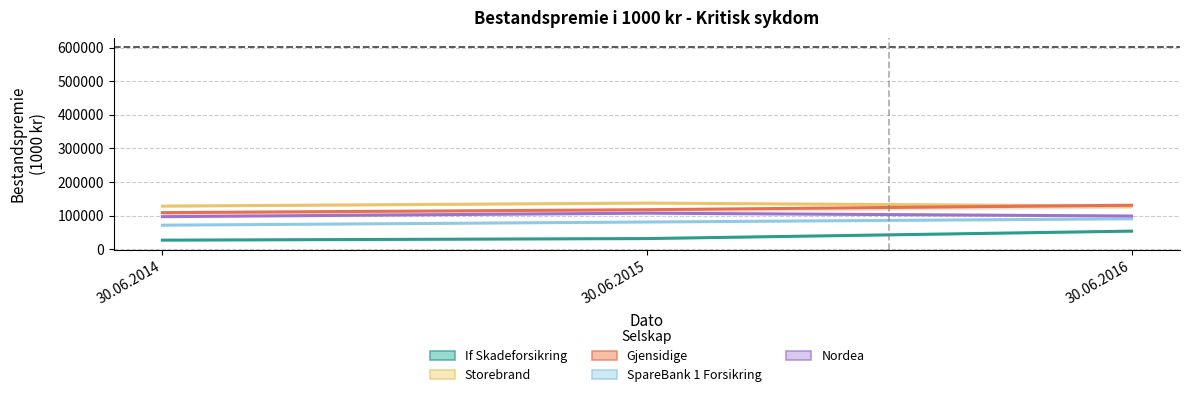

Rank the series at 30.06.2015 from highest to lowest value.

Storebrand, Gjensidige, Nordea, SpareBank 1 Forsikring, If Skadeforsikring